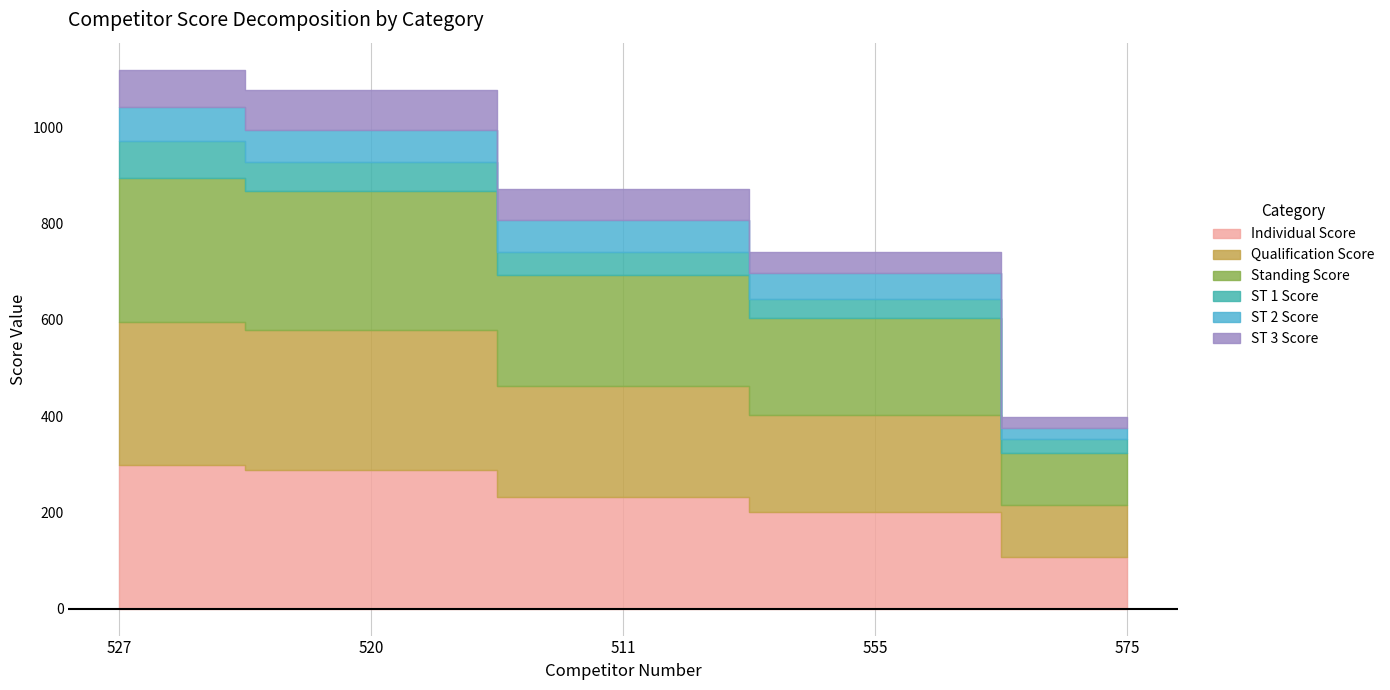

At which category is the sum across all series the highest?

527